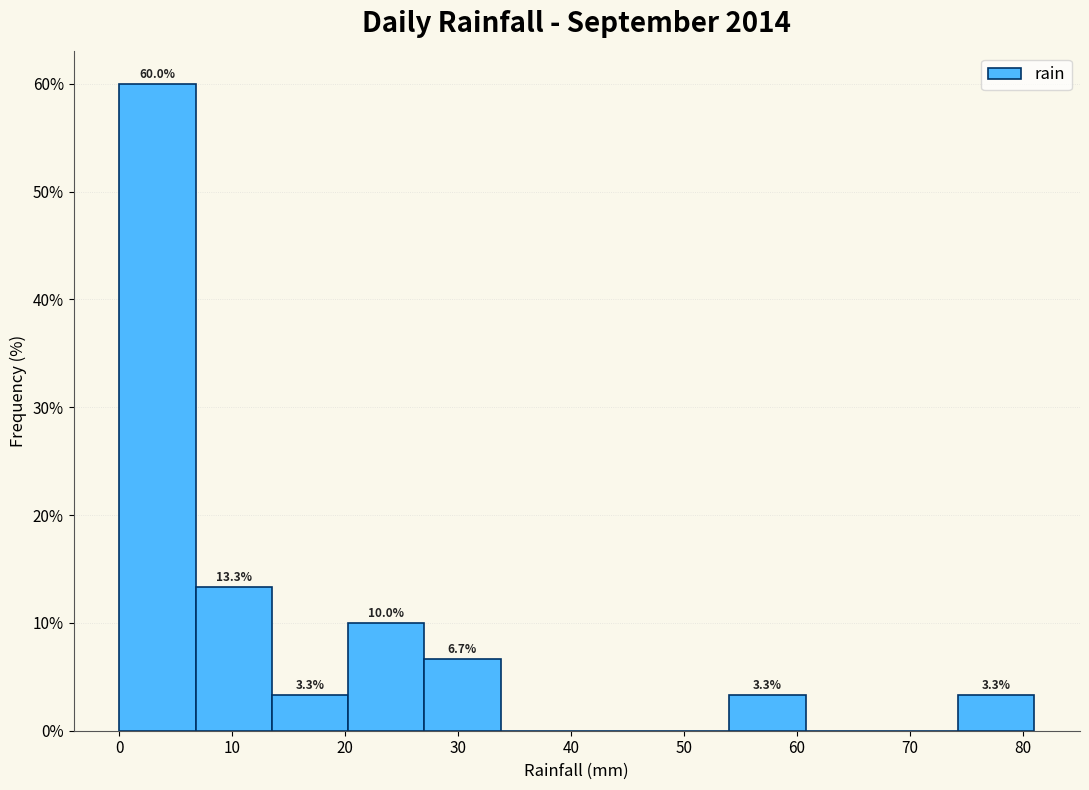

Which range on the x-axis has the tallest bar?

0 to 7